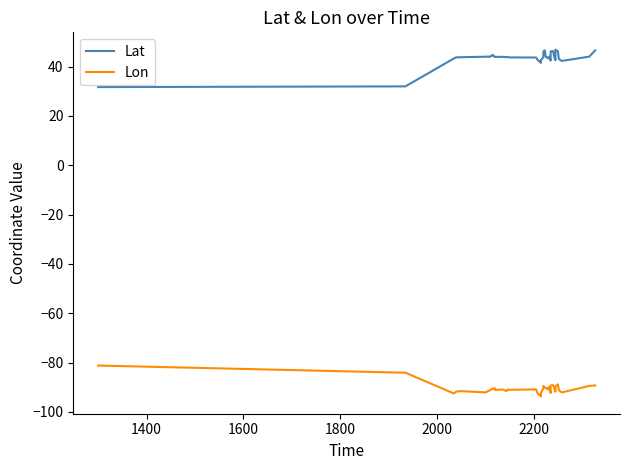

True or false: Lat and Lon intersect in this chart.

False